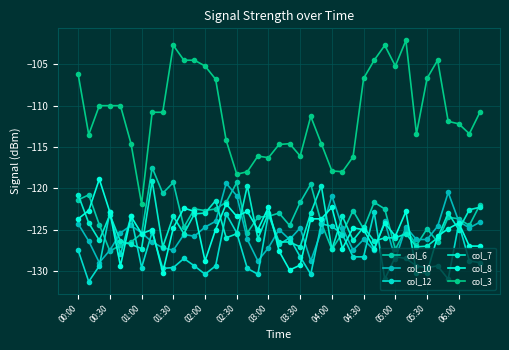

Where is col_7 nearest to the value -123?

02:00